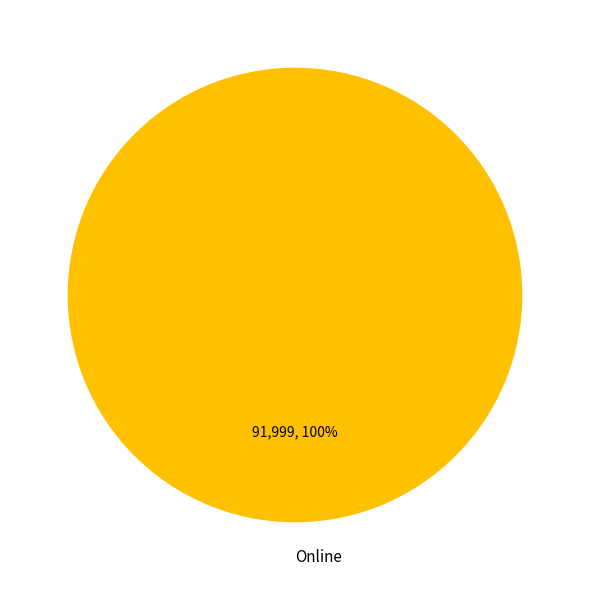

Is there a majority slice in this chart?

Yes